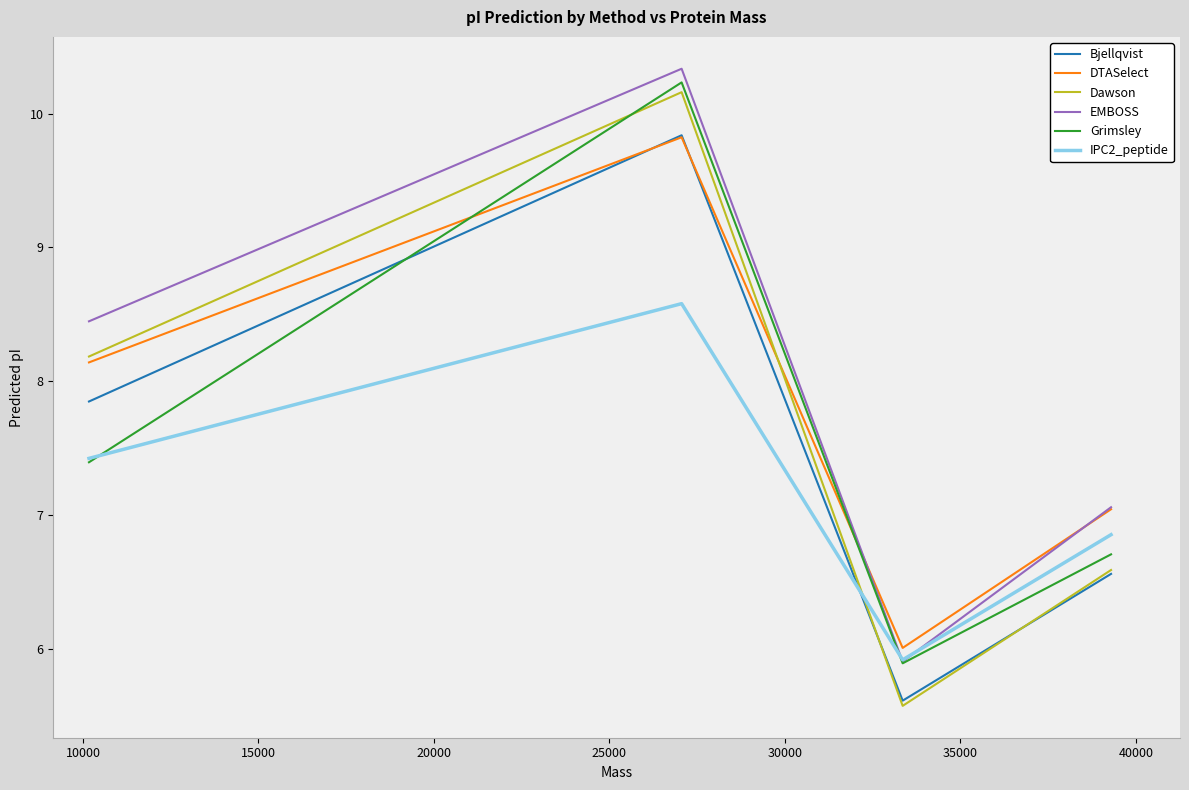

True or false: Bjellqvist and Grimsley intersect in this chart.

True